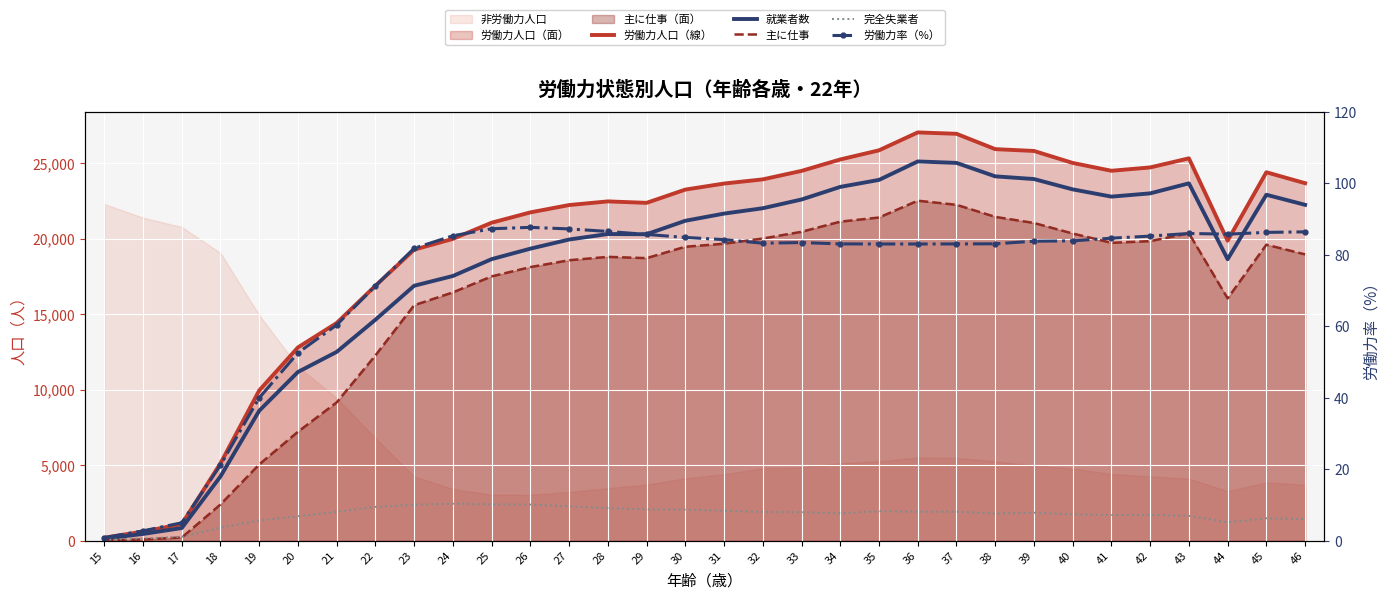

Which series changed the most between 28 and 37?

就業者数